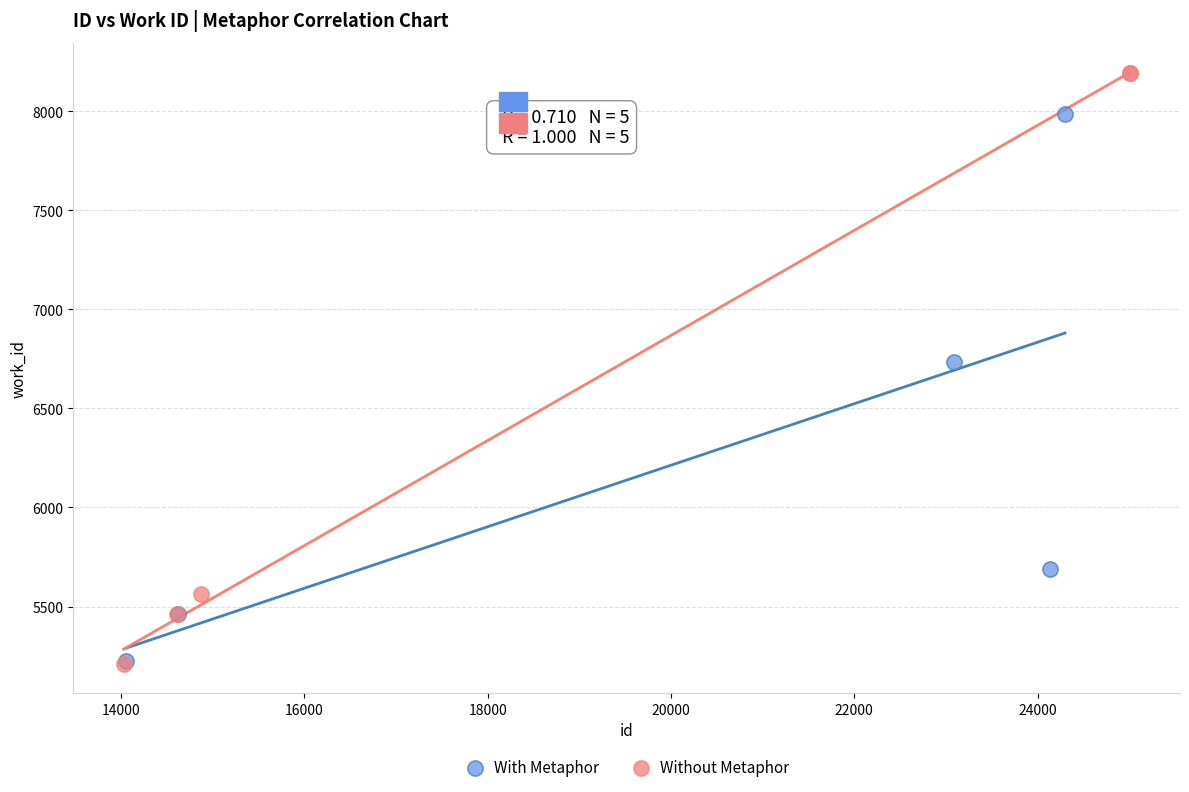

Which series contains the highest Y value?

Without Metaphor